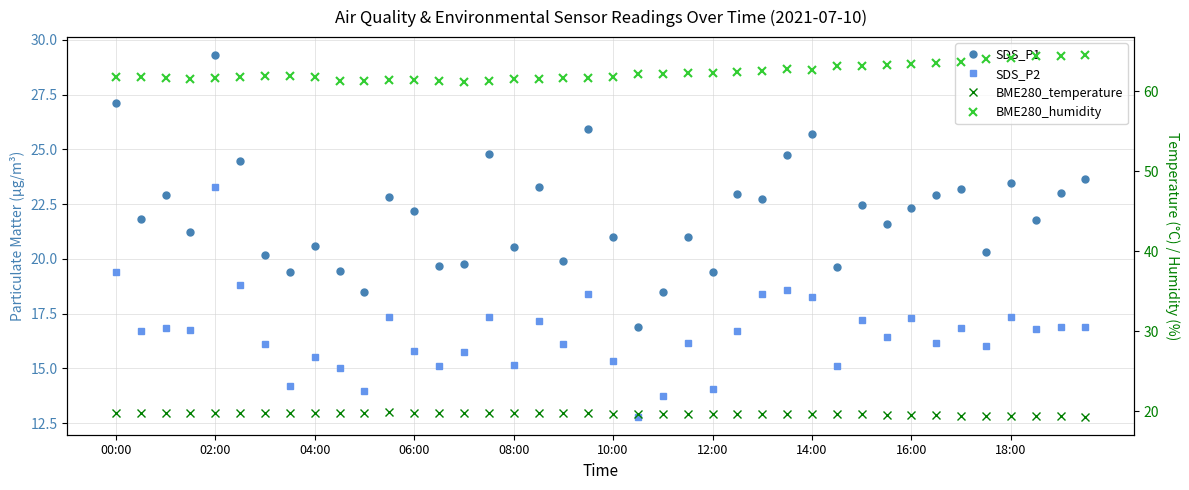

Which has a higher value, 23 or 37?

37